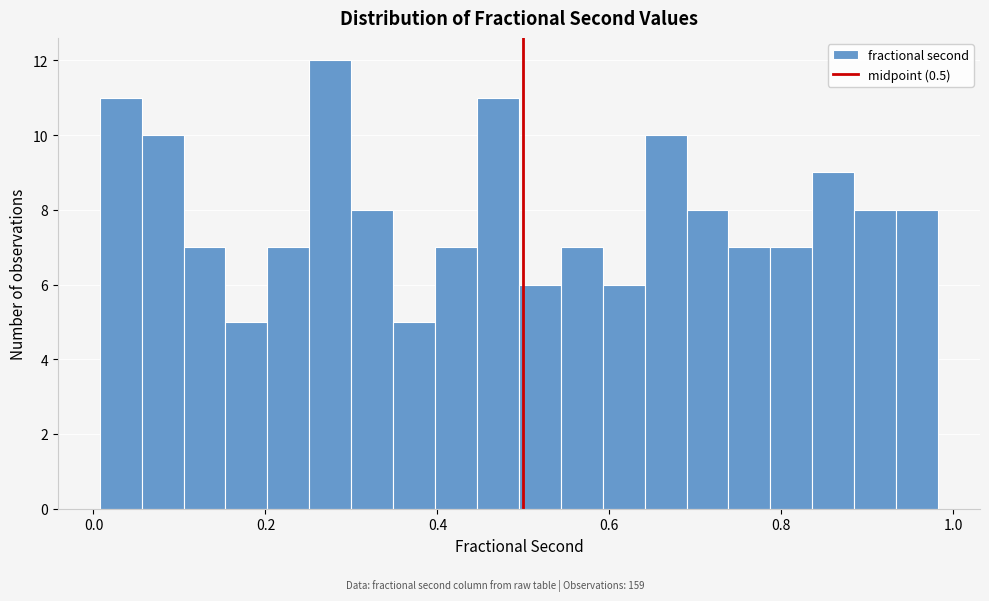

Read against the x-axis, roughly where is the centre of the tallest bar?

0.28